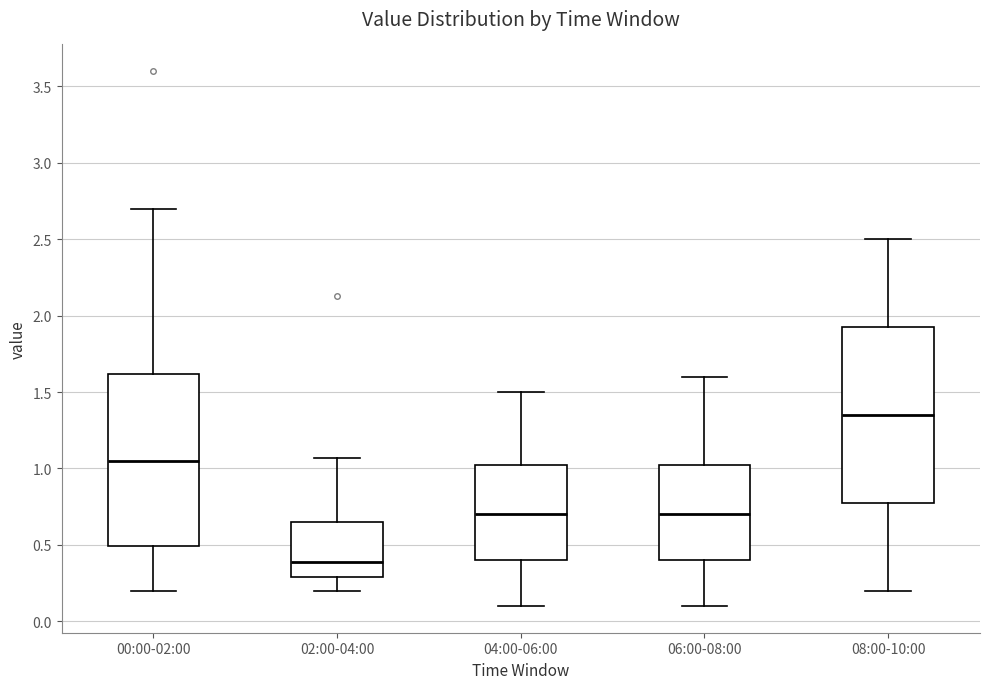

Which box has the lowest median line?

02:00-04:00